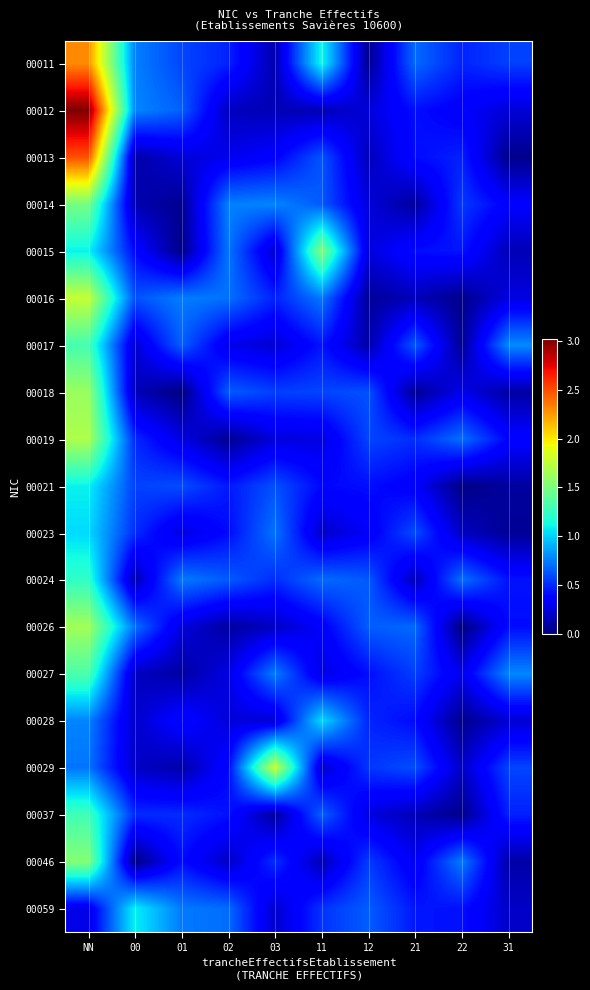

Count the number of categories in the chart.

10